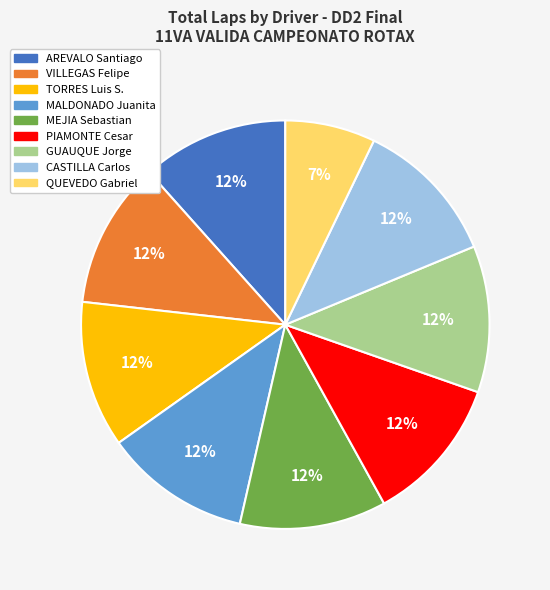

Does TORRES Luis S. represent more than half of the total?

No